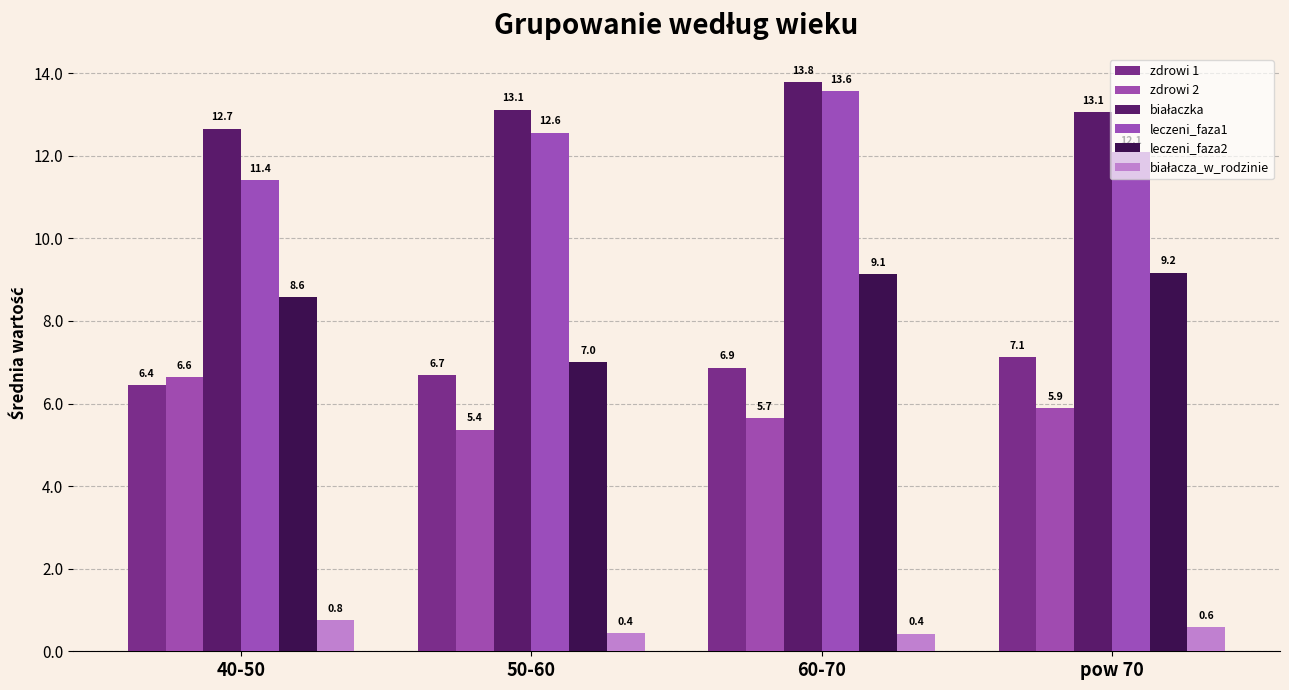

Which series has the largest range (max minus min)?

leczeni_faza2